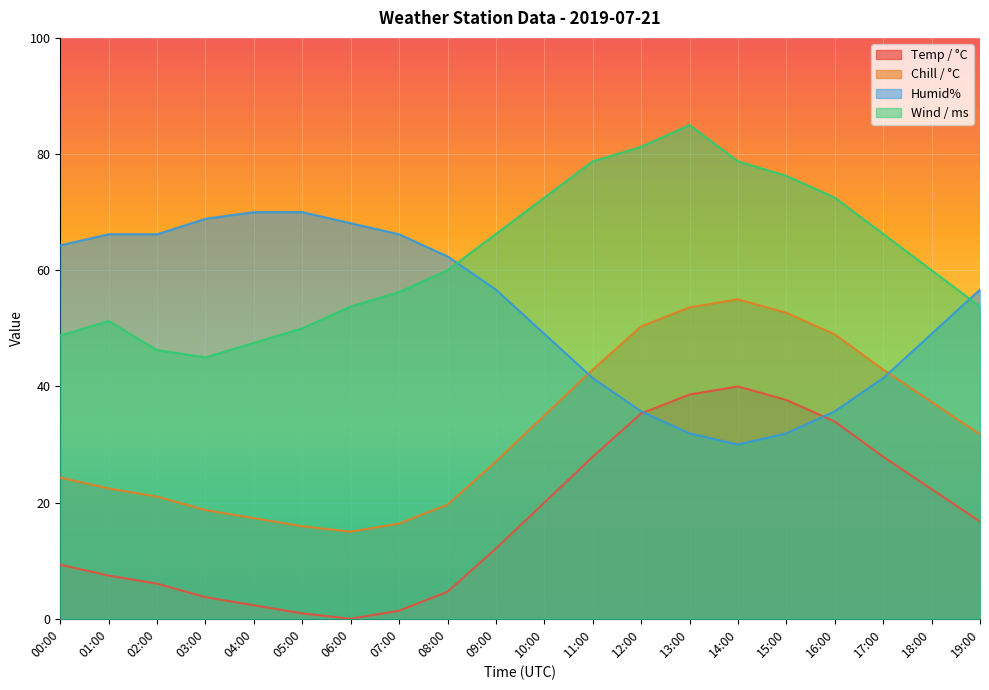

Where is Temp / °C nearest to the value 20?

10:00